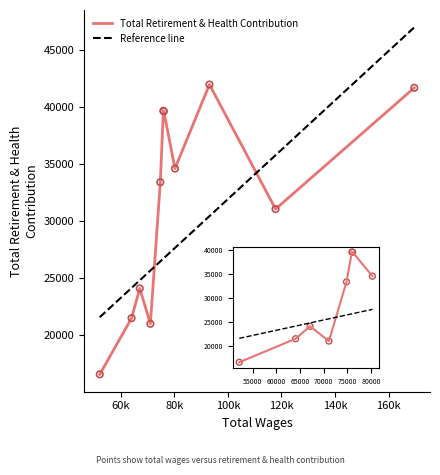

What are all the series names shown in the legend?

Total Retirement & Health Contribution, Reference line